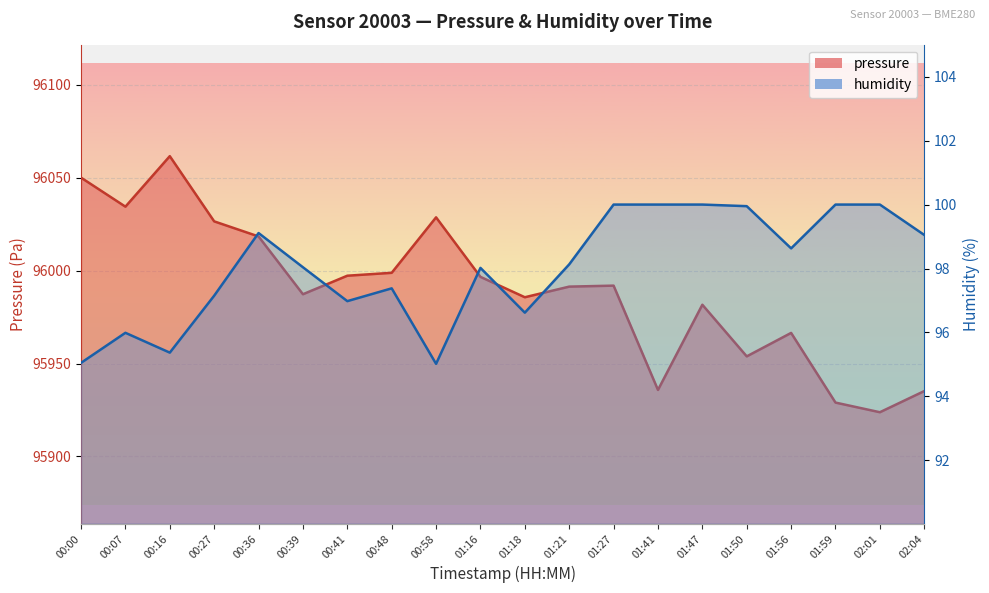

What is the maximum value shown in the chart?

96061.6